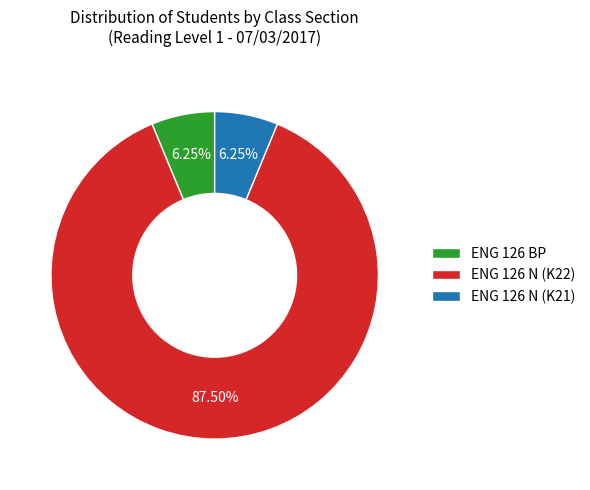

Do ENG 126 N (K21) and ENG 126 BP together represent more than half of the pie?

No